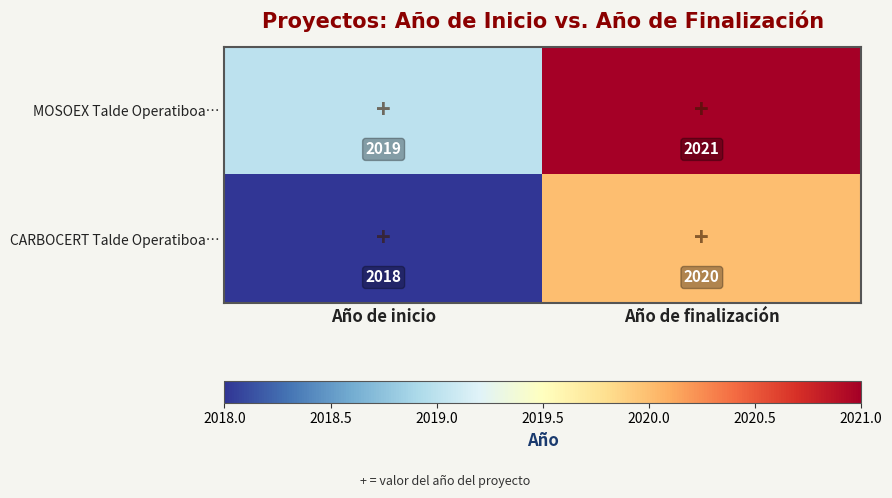

What is the average value of the CARBOCERT Talde Operatiboa… series?

2019